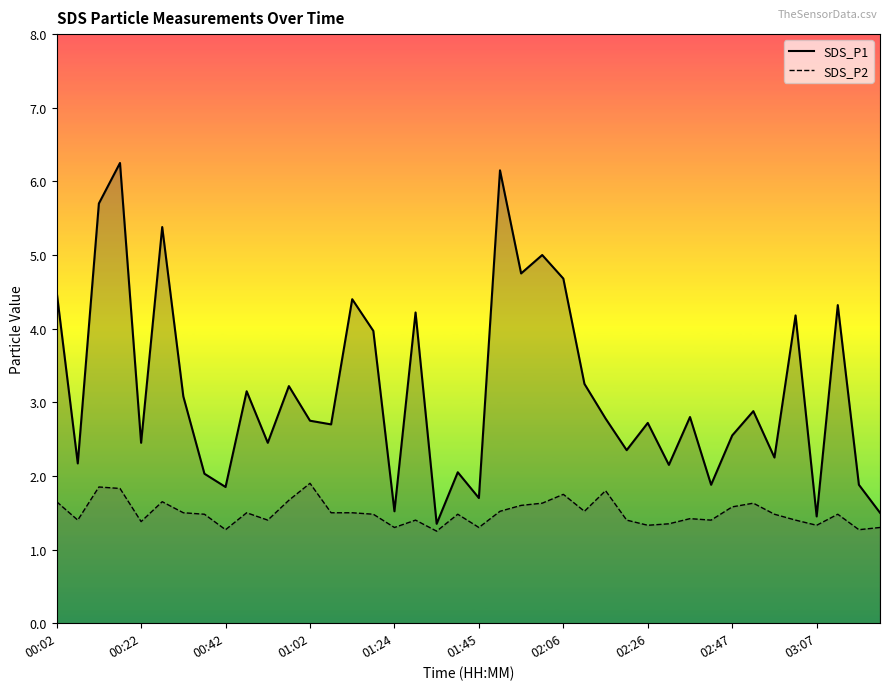

Which series has the largest total across all categories?

SDS_P1